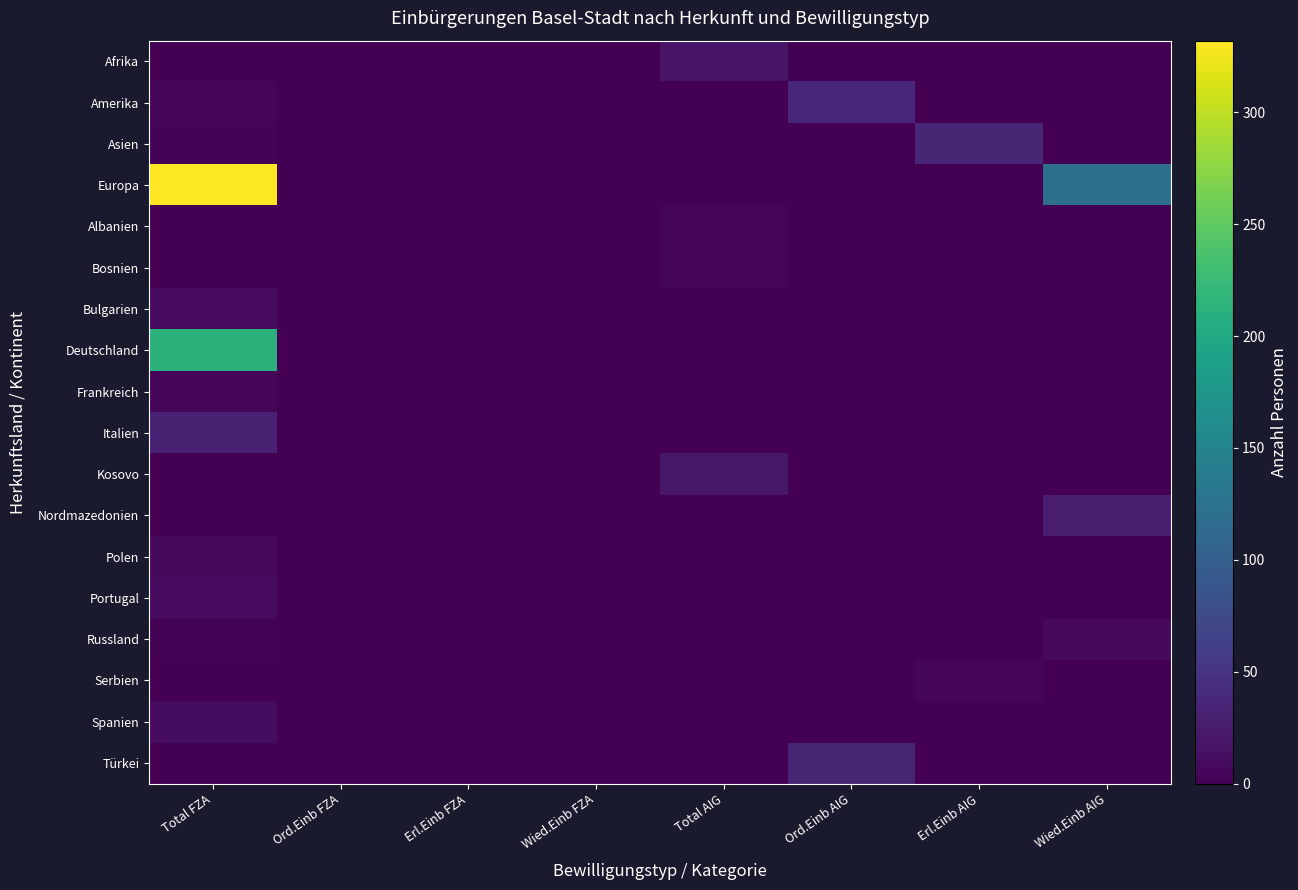

Which has a higher value, Ord.Einb AIG or Total AIG?

Total AIG